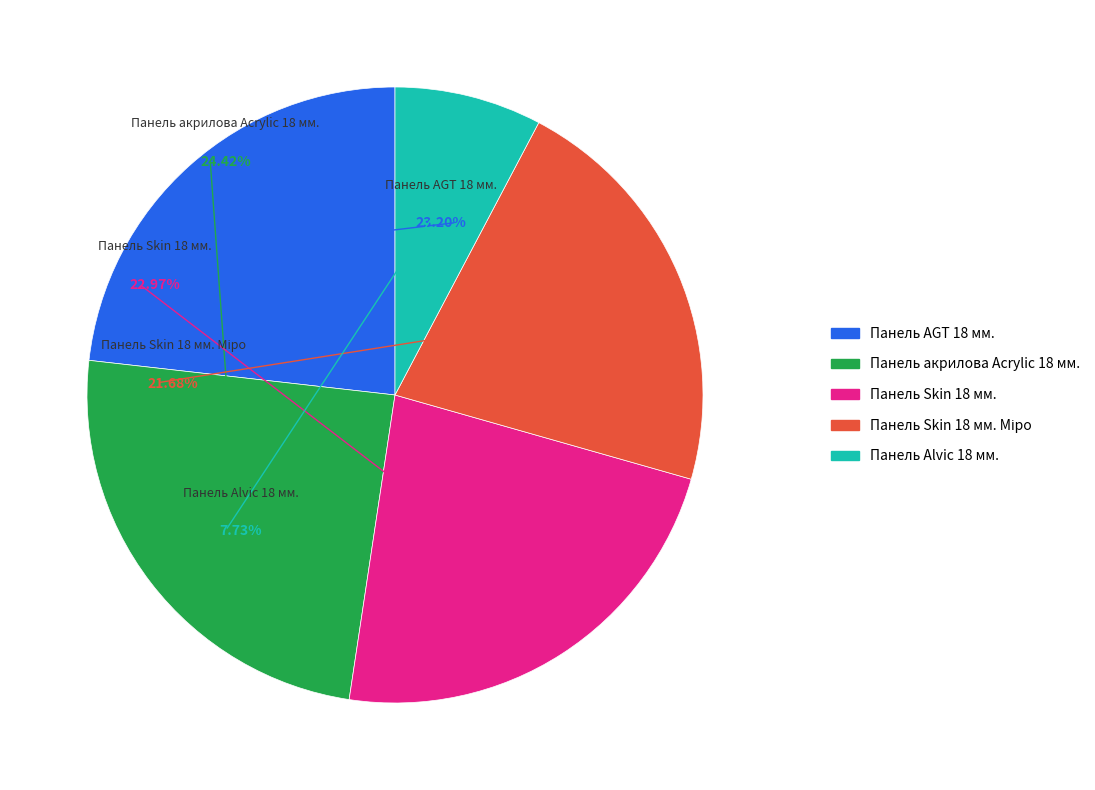

What is the largest slice in the pie chart?

Панель акрилова Acrylic 18 мм.